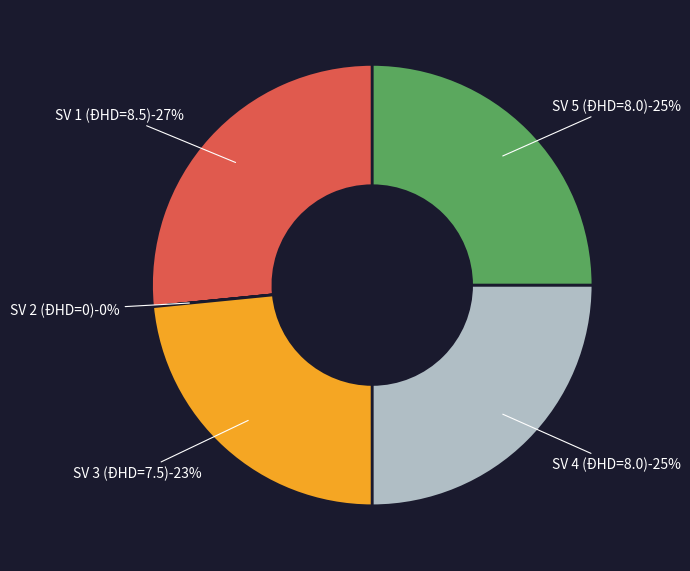

Is it true that SV 3 (ĐHD=7.5) is 17% of the pie?

False